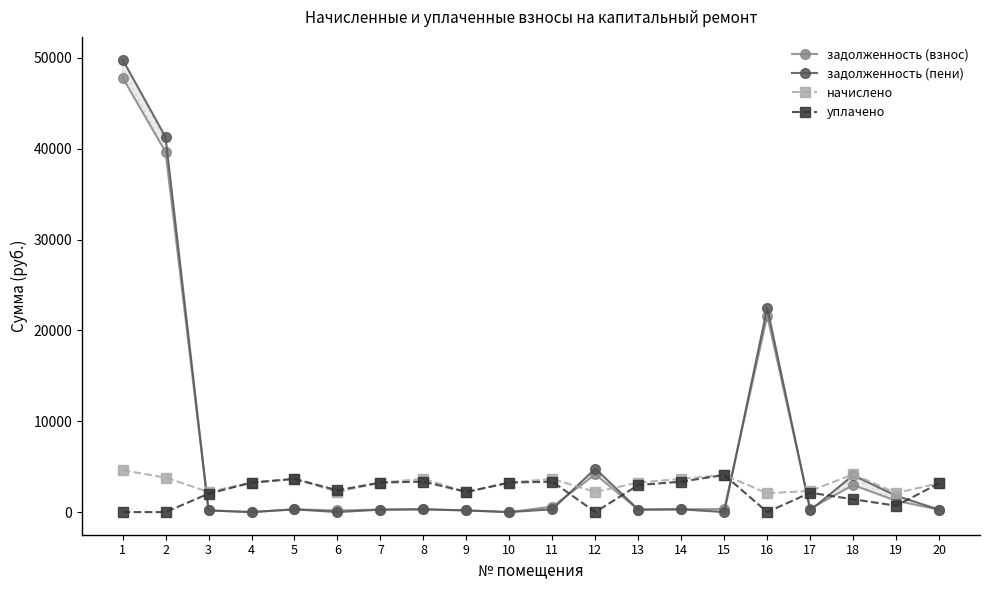

What is the value of the начислено point at the 14th from the left?

3657.0